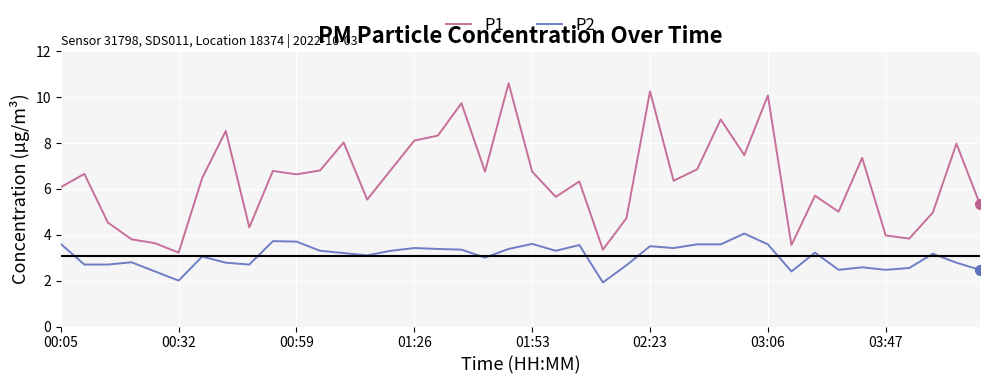

True or false: P2 and P1 intersect in this chart.

False